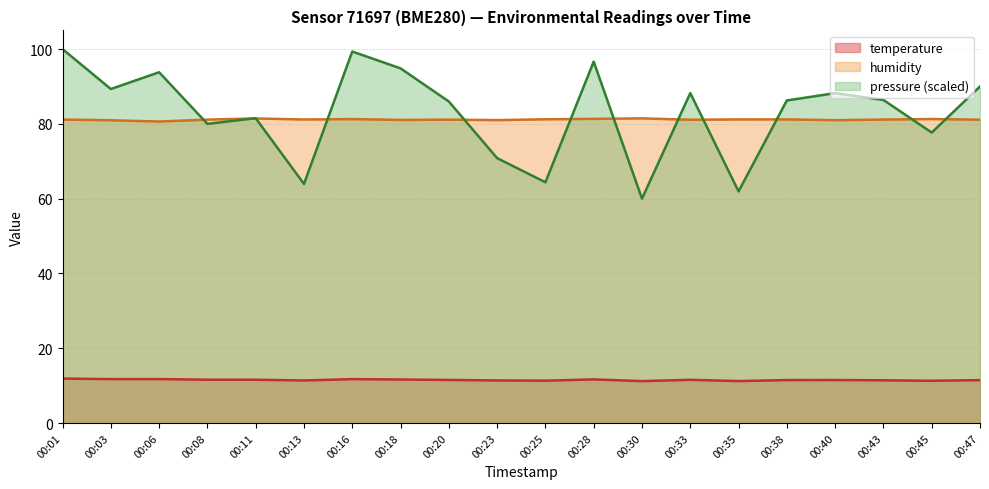

What is the average value of the humidity series?

81.2